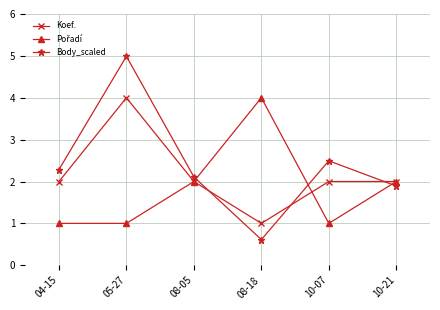

True or false: Body_scaled has more than 1 interior local peaks.

True